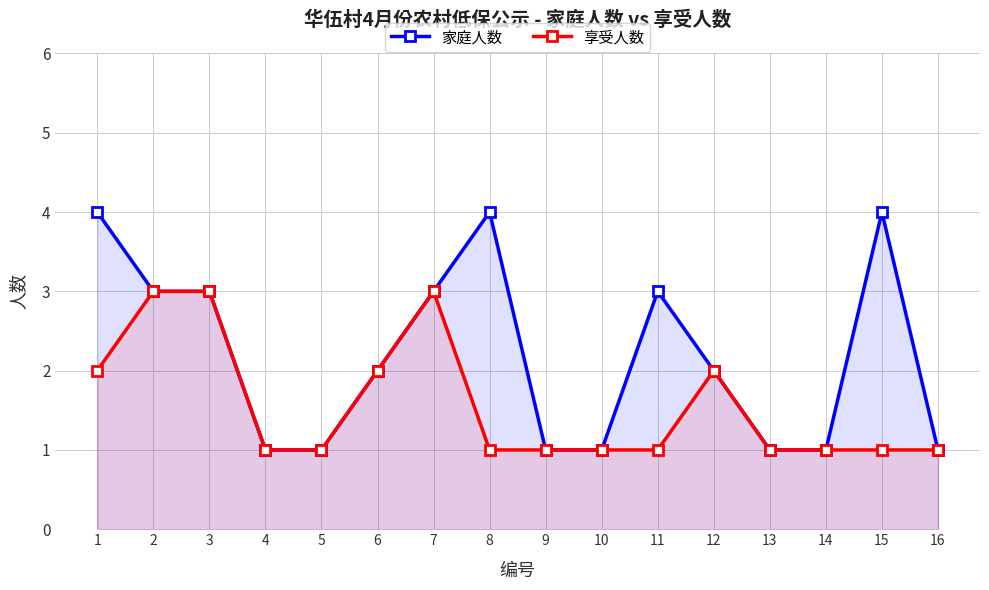

What is the difference between the 家庭人数 values at 11 and 16?

2